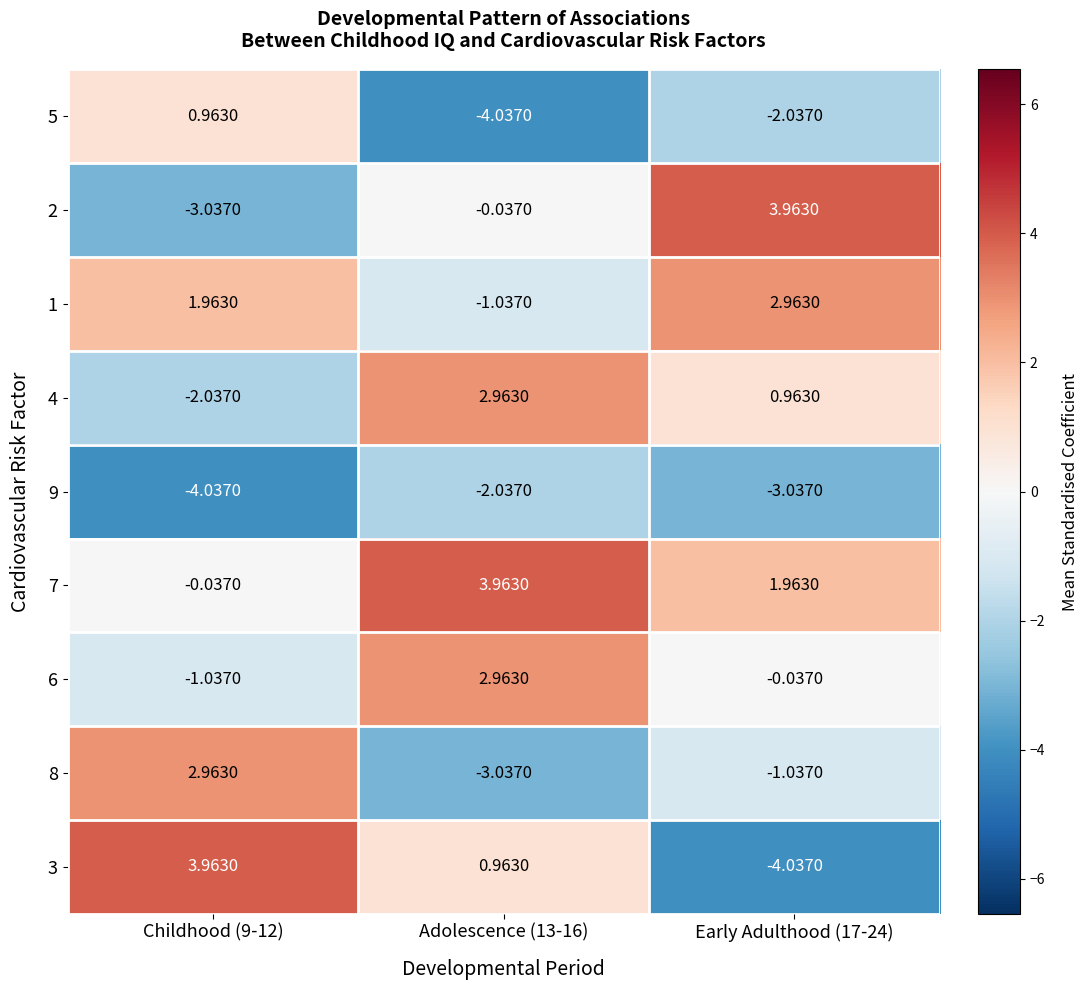

Is the value of 2 at Childhood (9-12) greater than the value of 3 at Early Adulthood (17-24)?

Yes